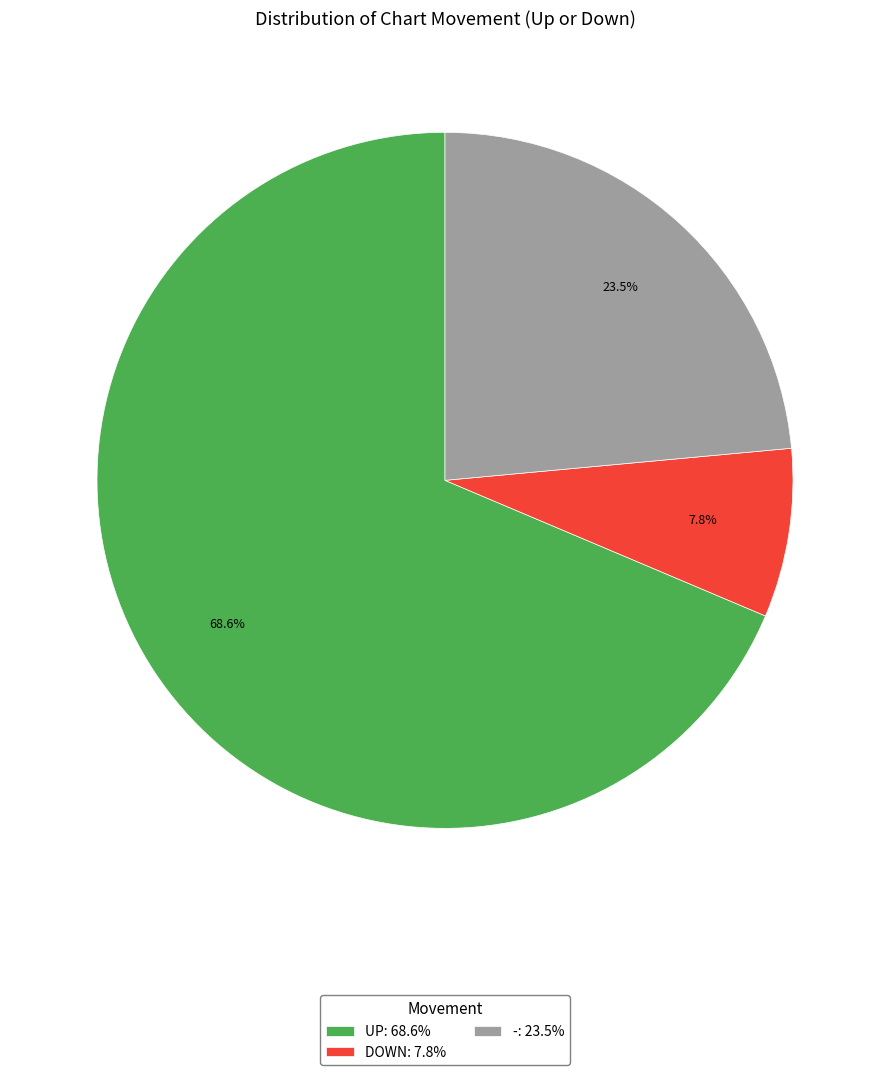

Count the number of slices in the pie.

3